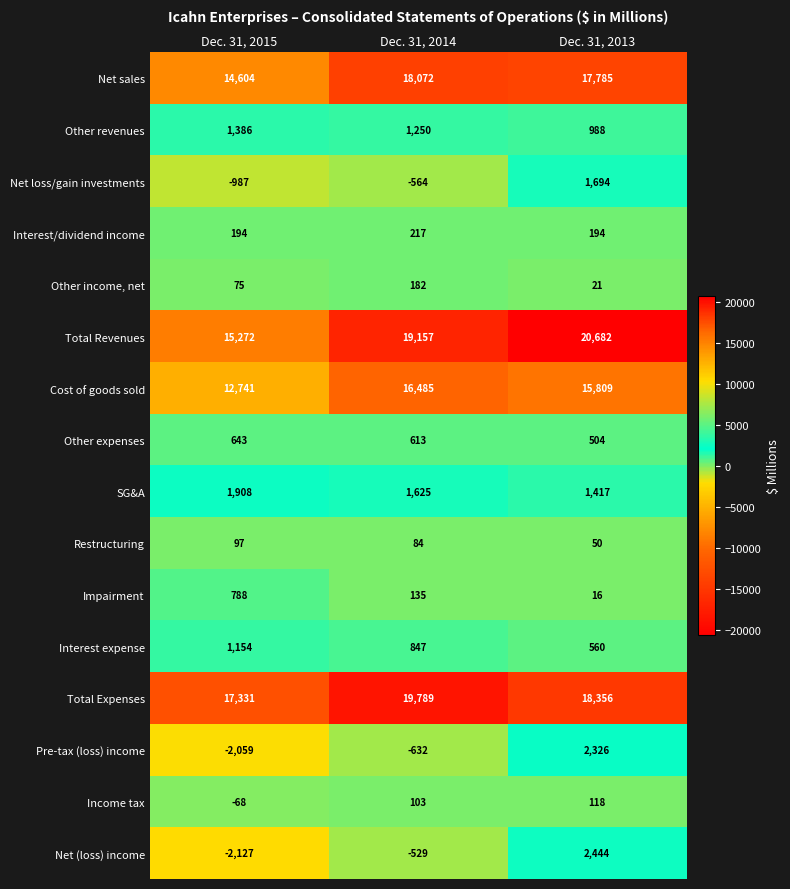

At which label is Total Expenses closest to 18560?

Dec. 31, 2013